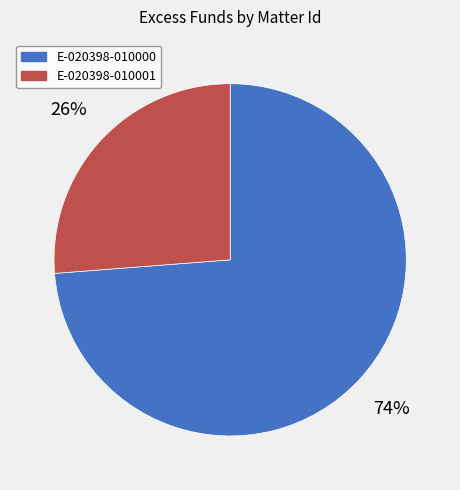

To the nearest percent, what is the average slice percentage?

50%